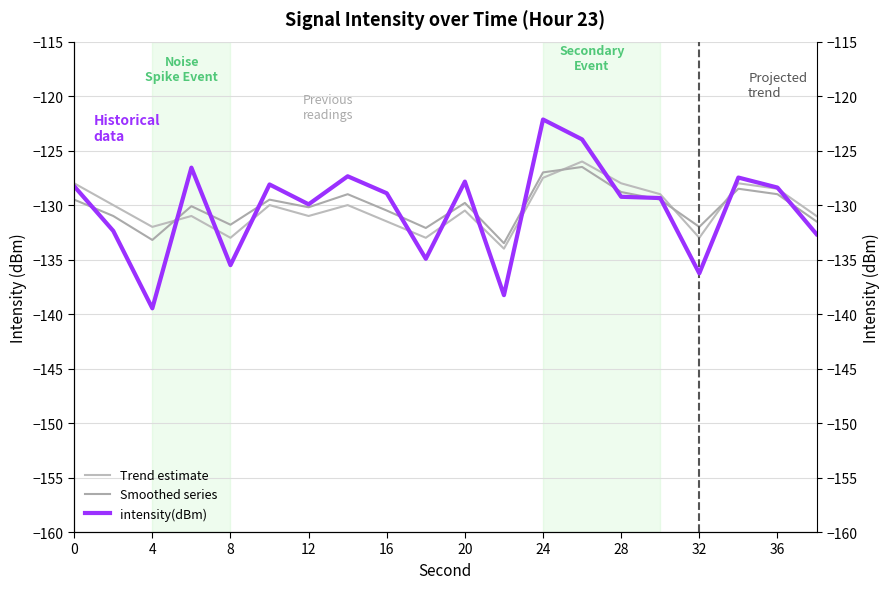

True or false: Smoothed series has more than 1 interior local peaks.

True